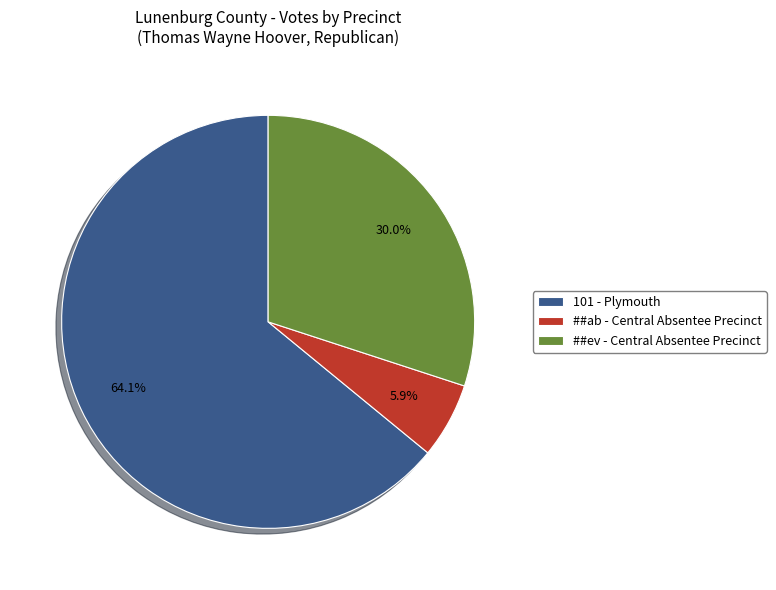

True or false: 101 - Plymouth accounts for 49% of the total.

False